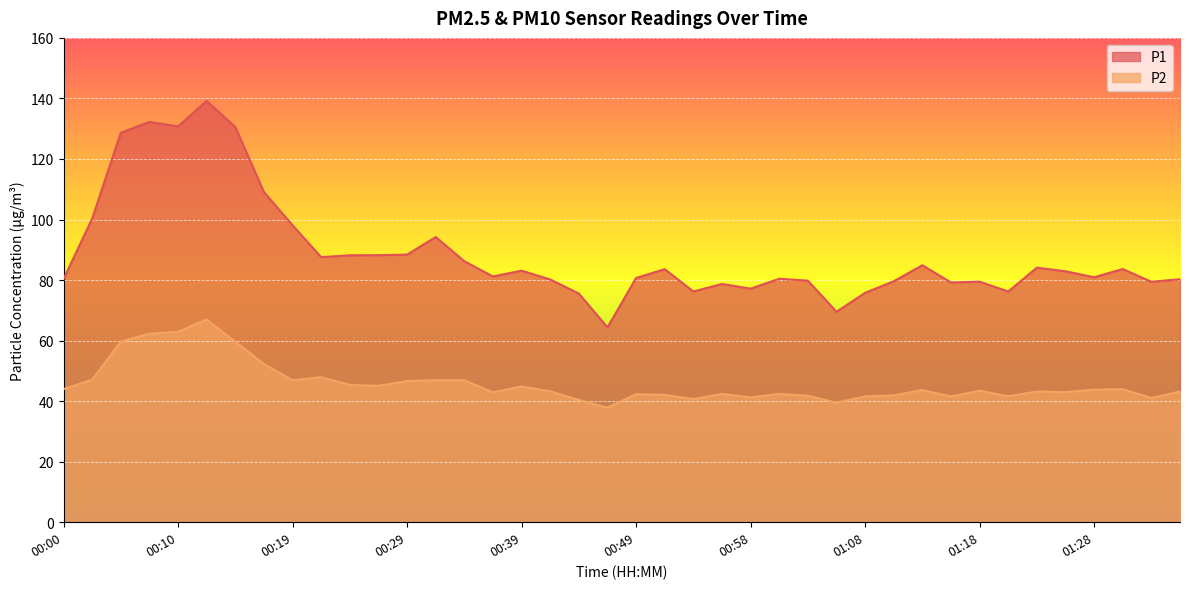

Is the value of P1 at 00:19 greater than the value of P2 at 00:32?

Yes